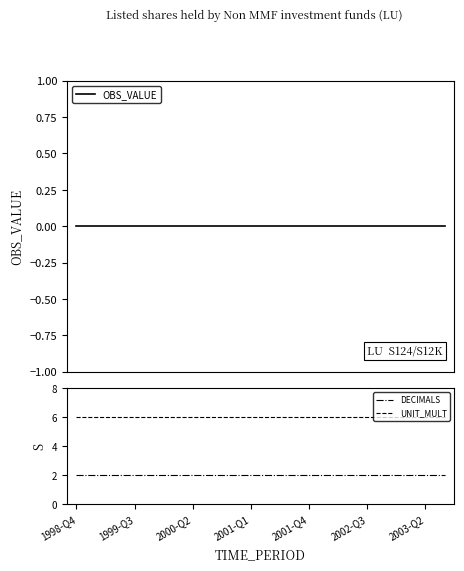

At which category is the sum across all series the highest?

1998-Q4